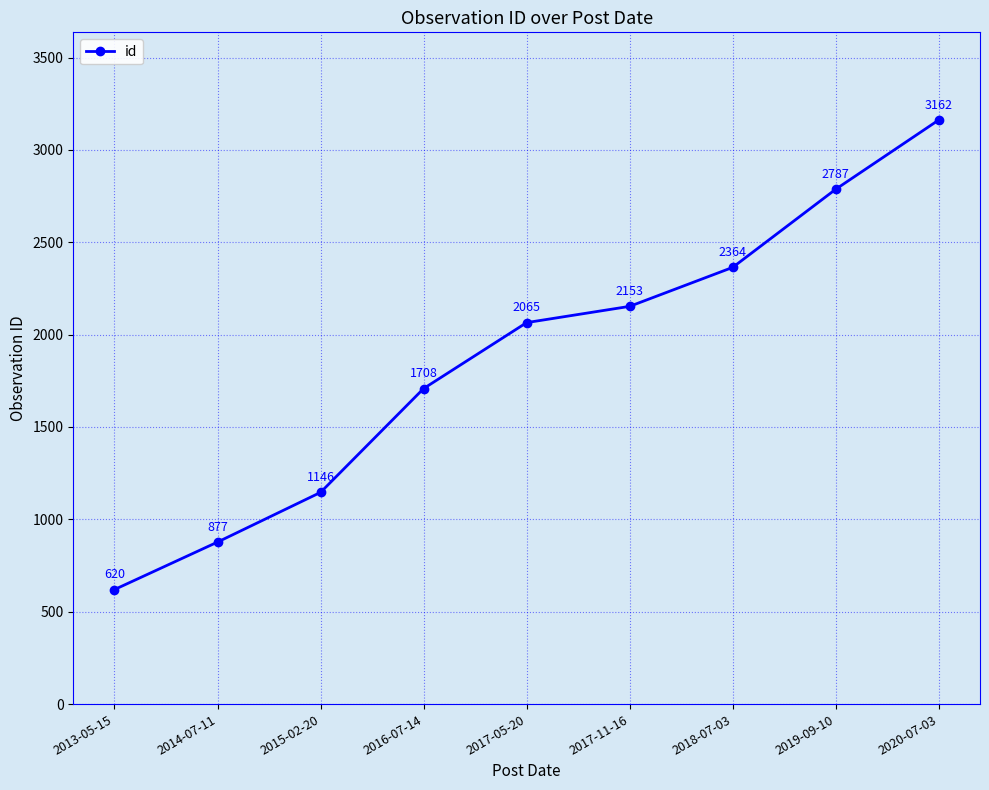

What is the value of the 1st point from the left?

620